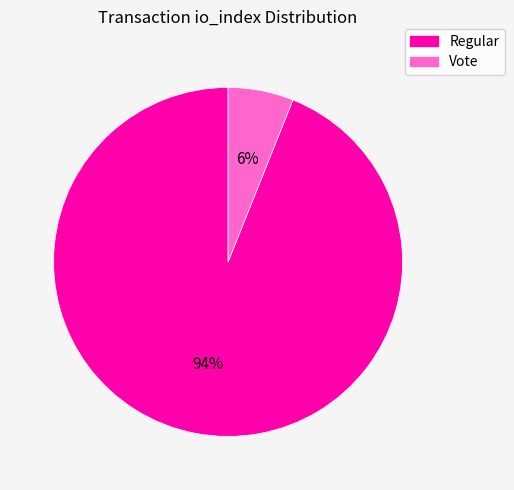

To the nearest percent, what is the difference between the largest and smallest slice percentages?

88%